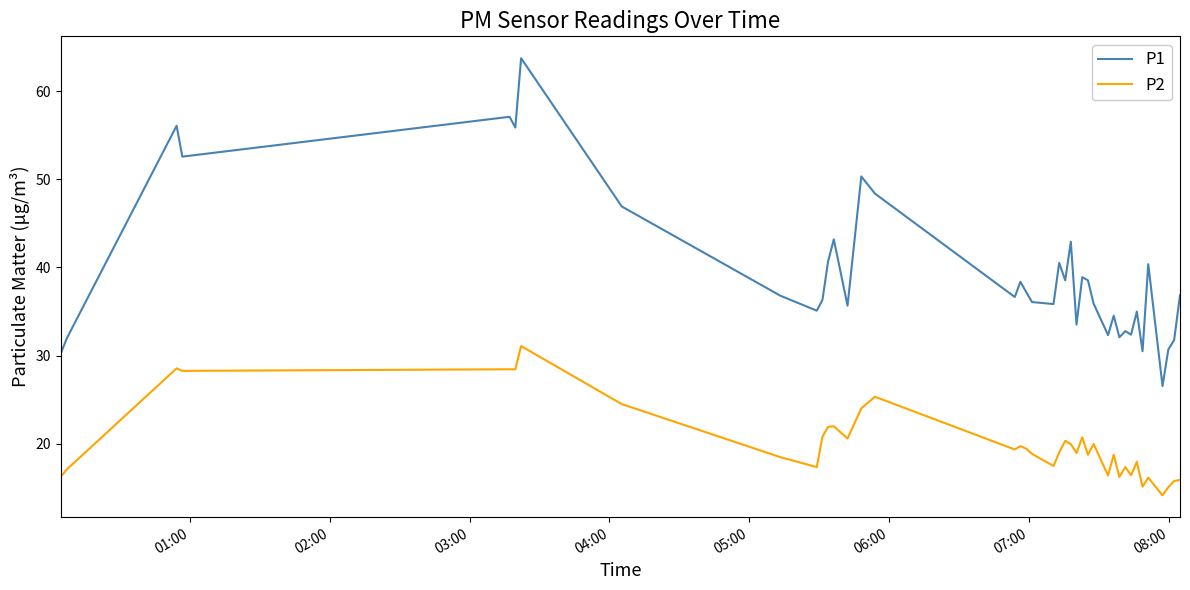

Which series has the widest spread of values?

P1